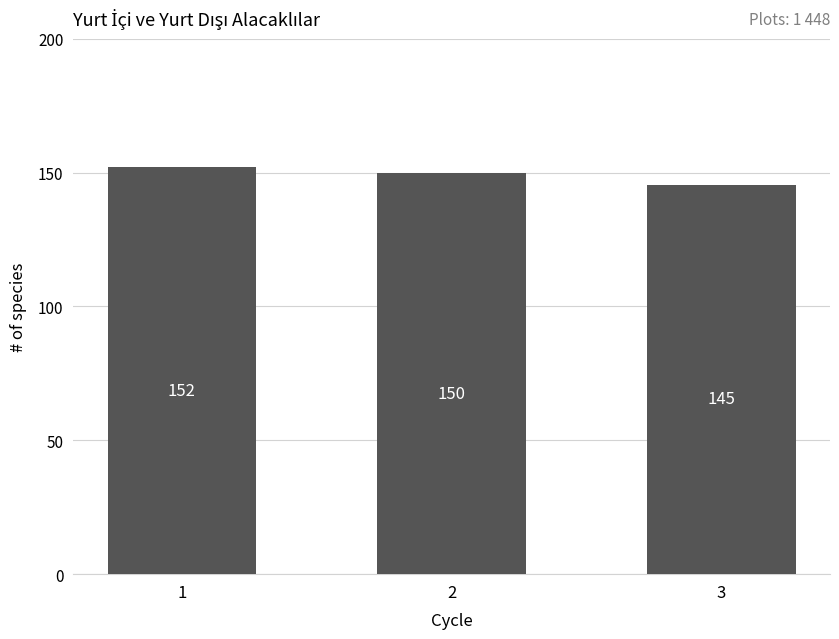

What is the minimum value shown in the chart?

145436.7